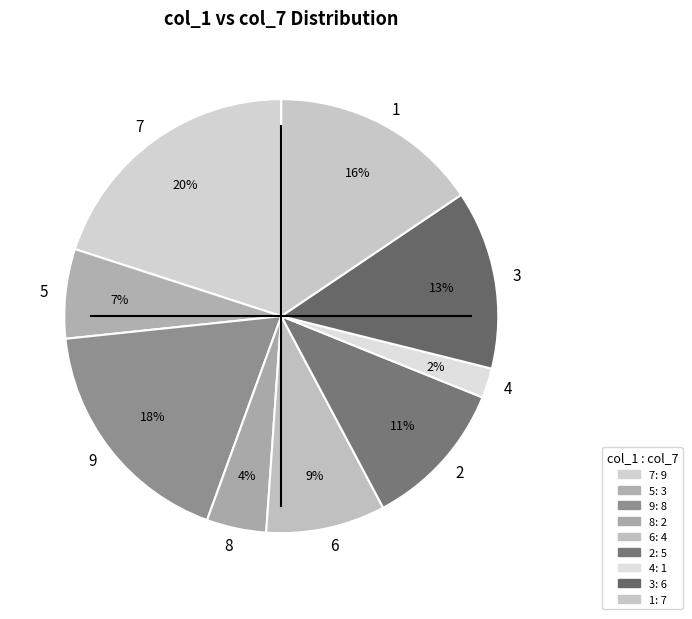

Is the sum of 5 and 3 greater than half?

No